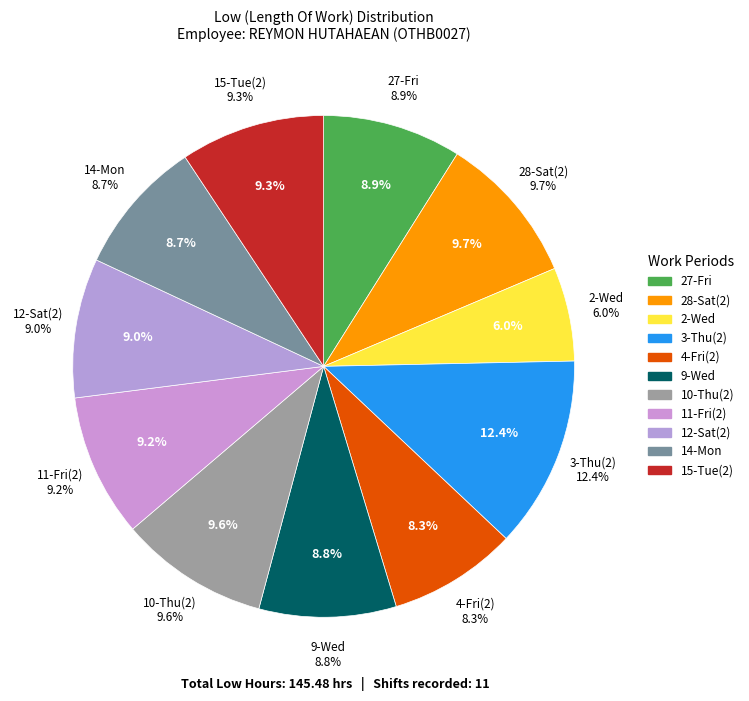

How many slices are in this pie chart?

11